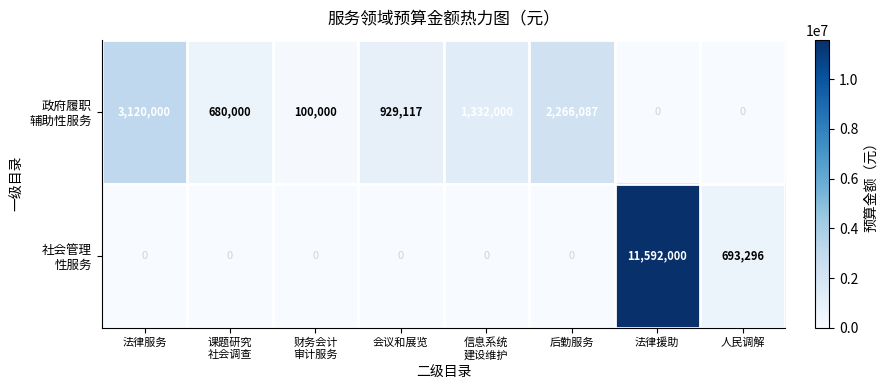

At how many categories does at least one series exceed 10884709?

1